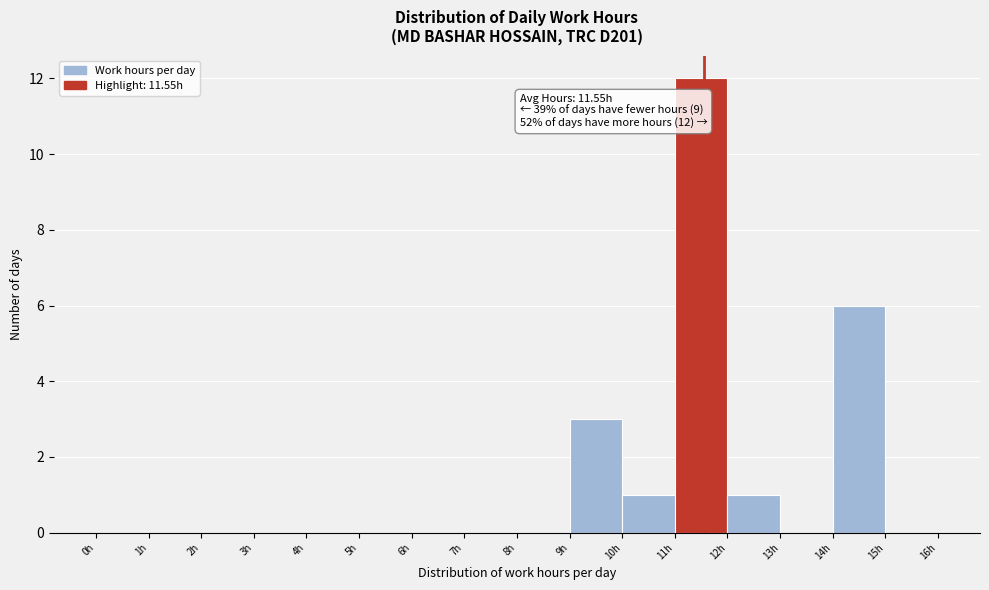

Over which range of the x-axis is the bar tallest?

11 to 12